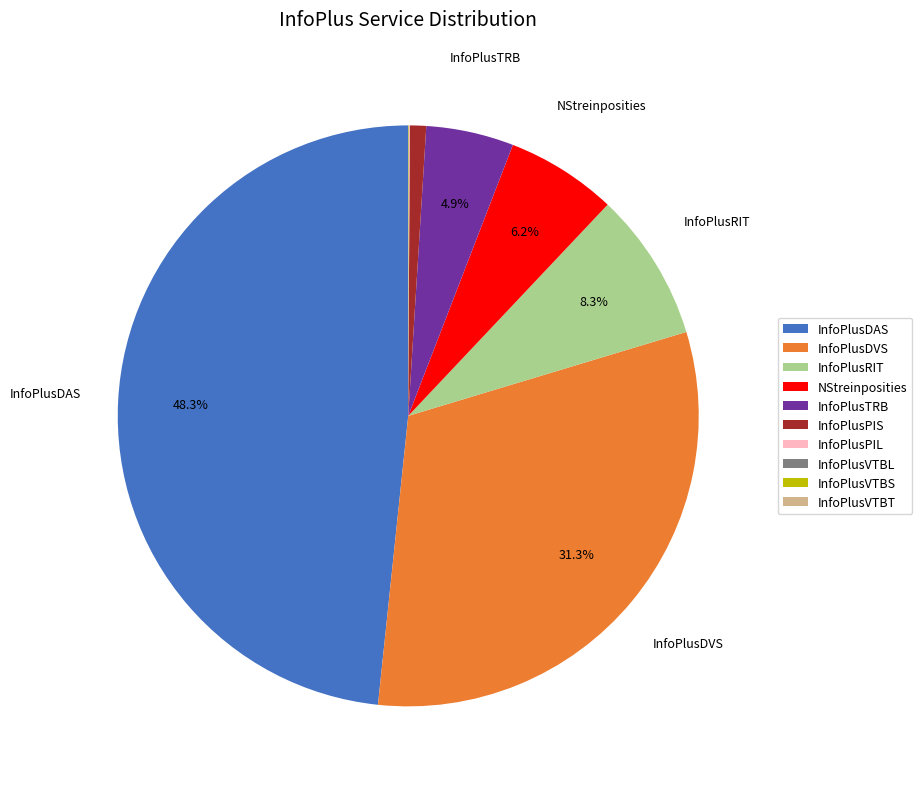

Does any single category account for the majority?

No